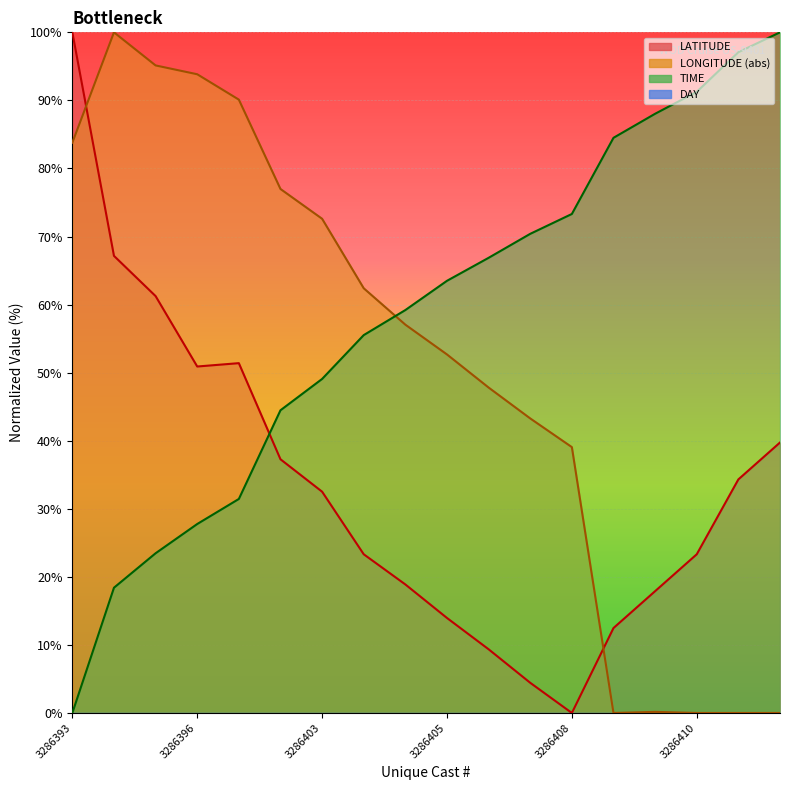

Where is the first local maximum for LONGITUDE?

3286394